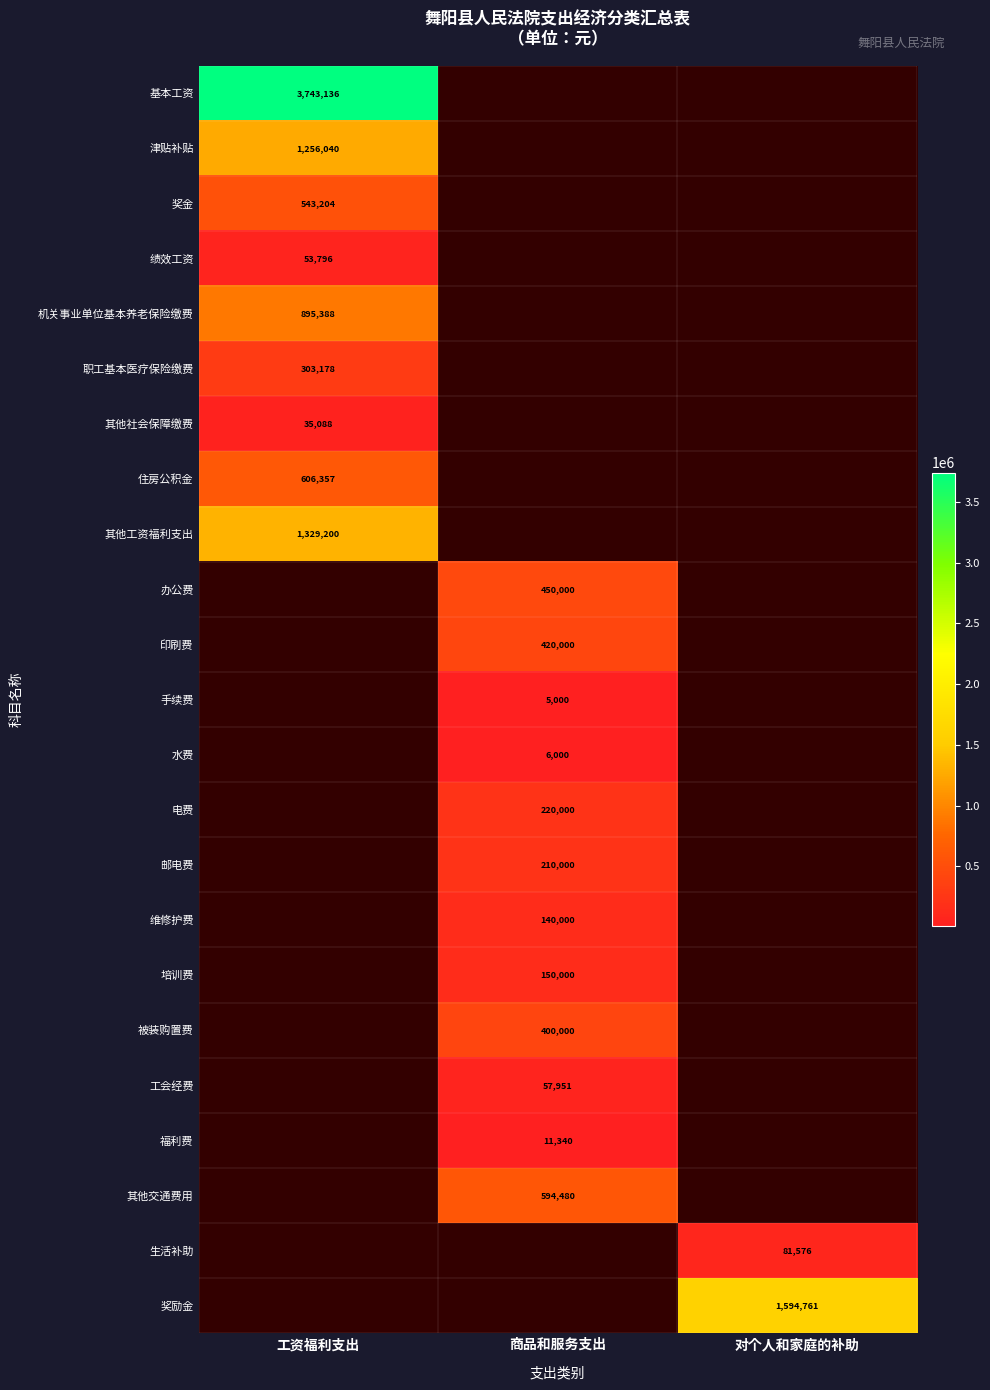

The value of 其他社会保障缴费 at 工资福利支出 is 11721. True or false?

False